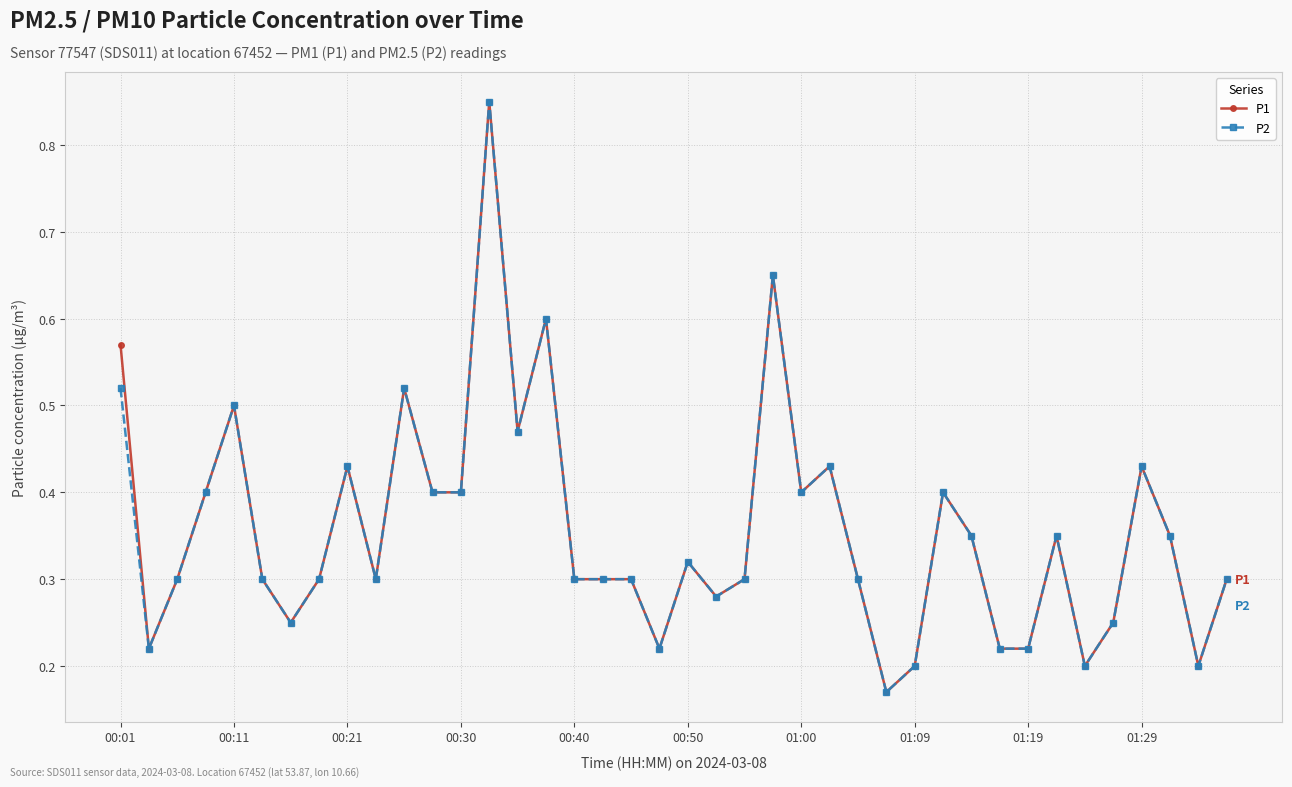

Is this an area chart (filled region under the line)?

No